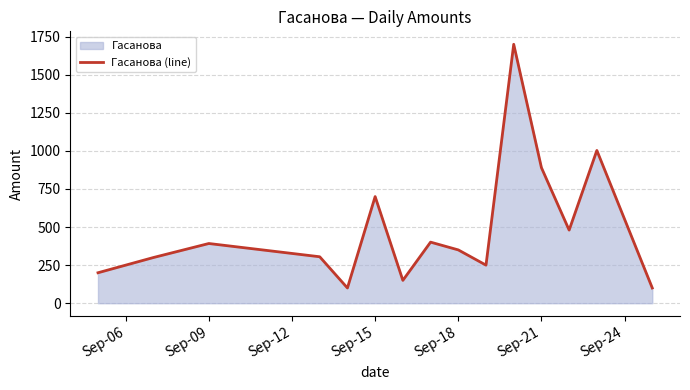

How many points are higher than both their immediate neighbors (excluding endpoints)?

5